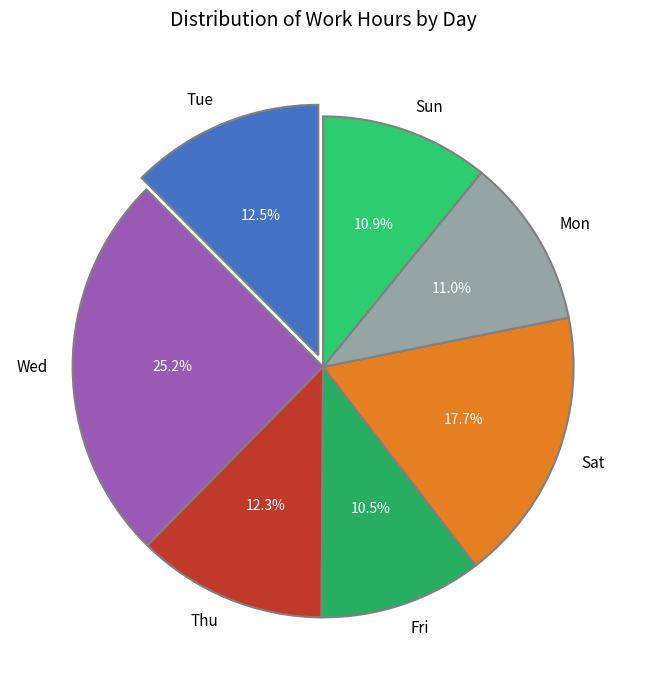

To the nearest percent, what portion does Thu represent?

12%